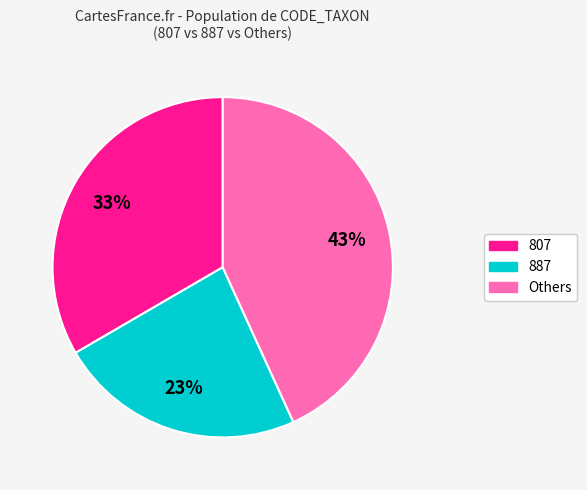

Count the number of slices in the pie.

3